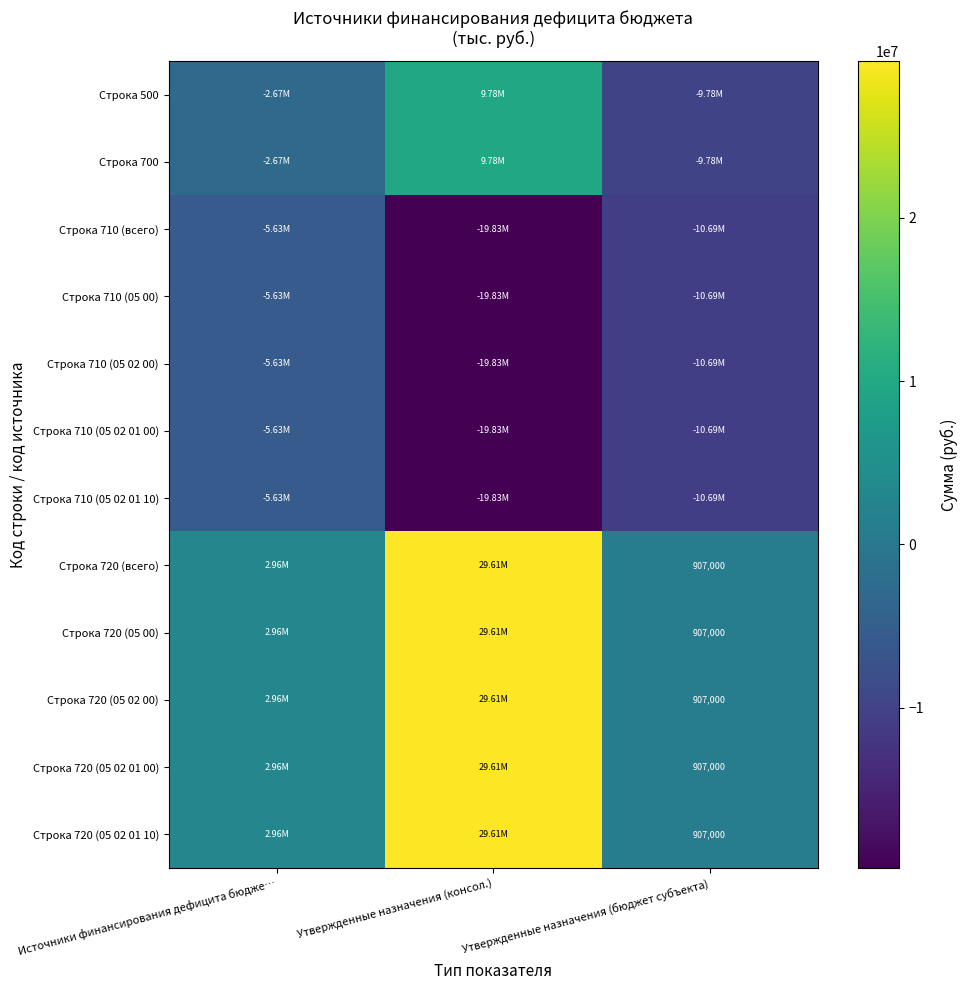

At which label does Строка 720 (05 02 01 00) reach its minimum?

Утвержденные назначения (бюджет субъекта)